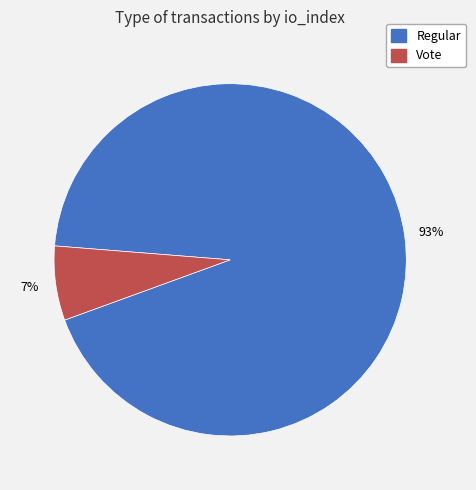

To the nearest percent, what is the difference between the largest and smallest slice percentages?

86%